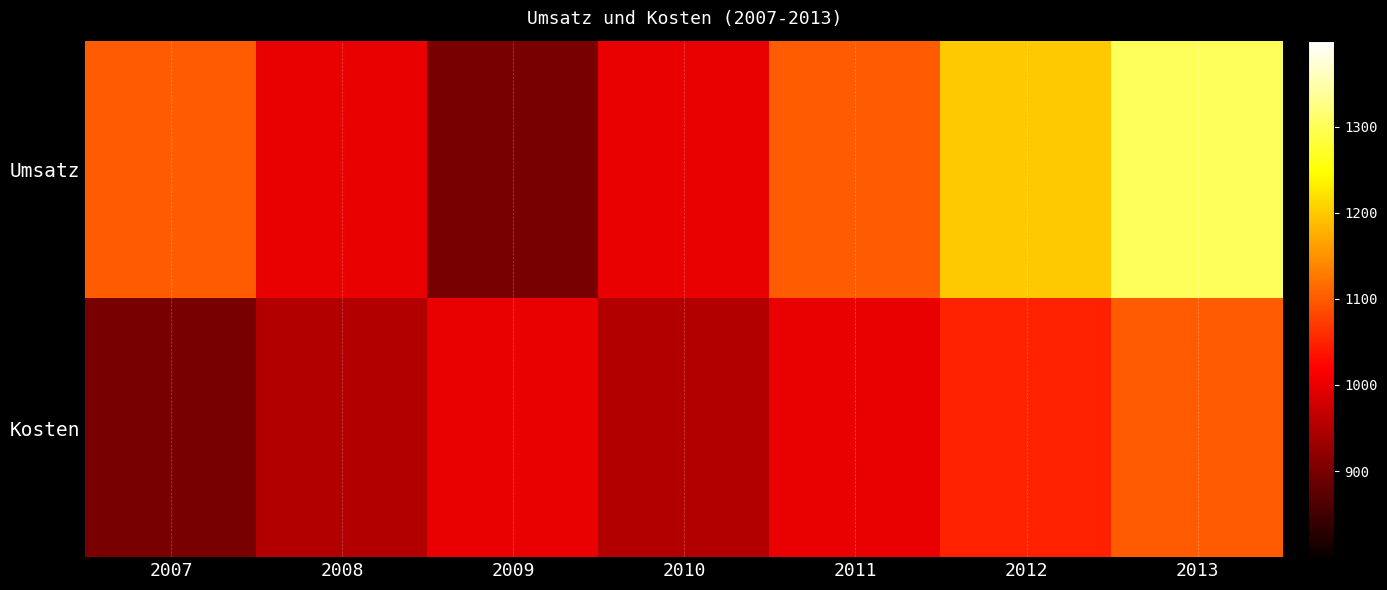

How many data points does each series have?

7